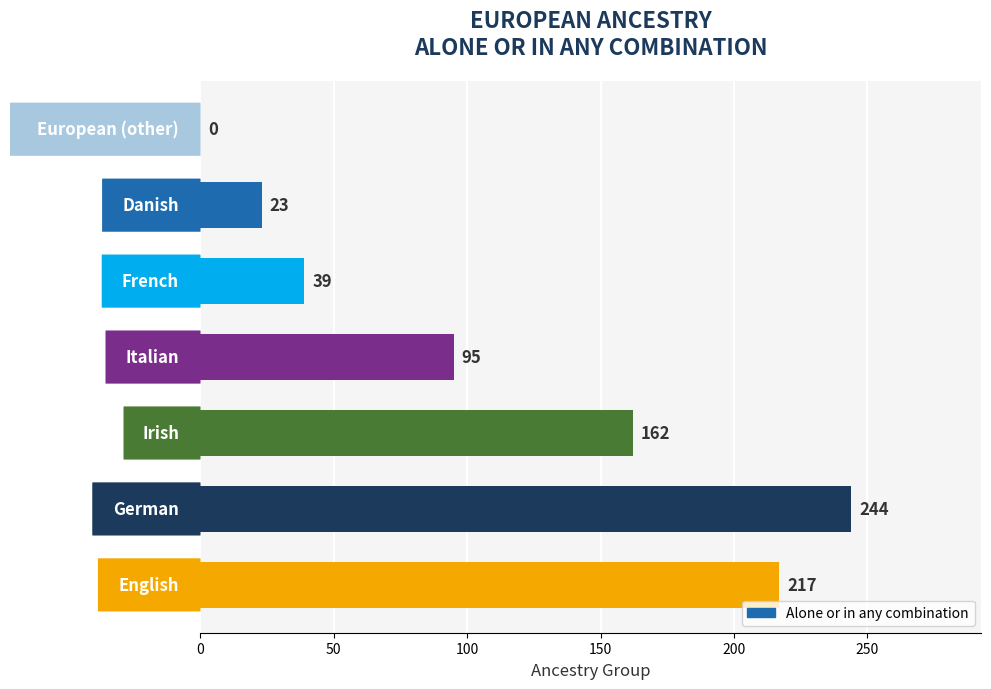

How many values are above zero?

6